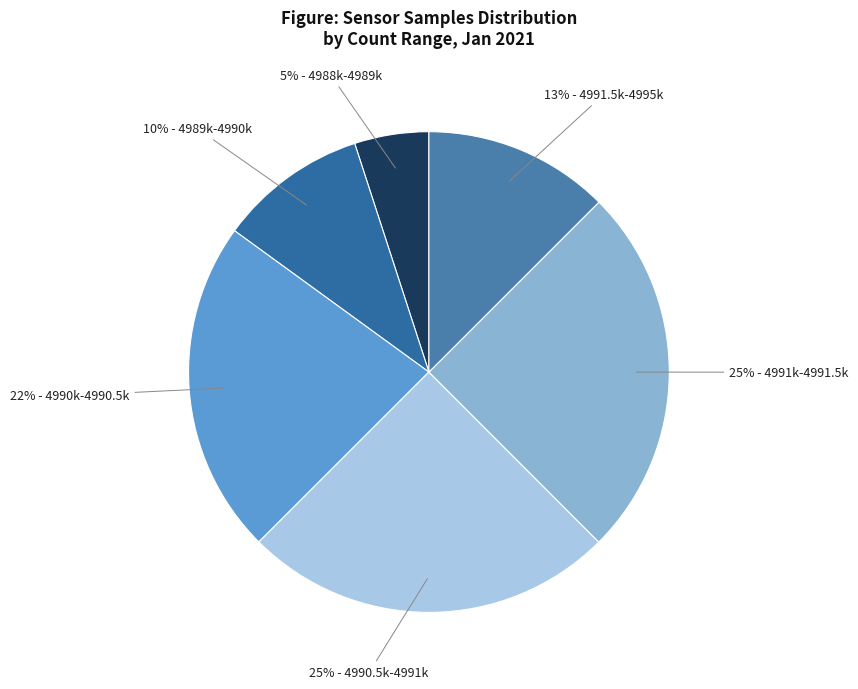

How many segments does this pie chart have?

6